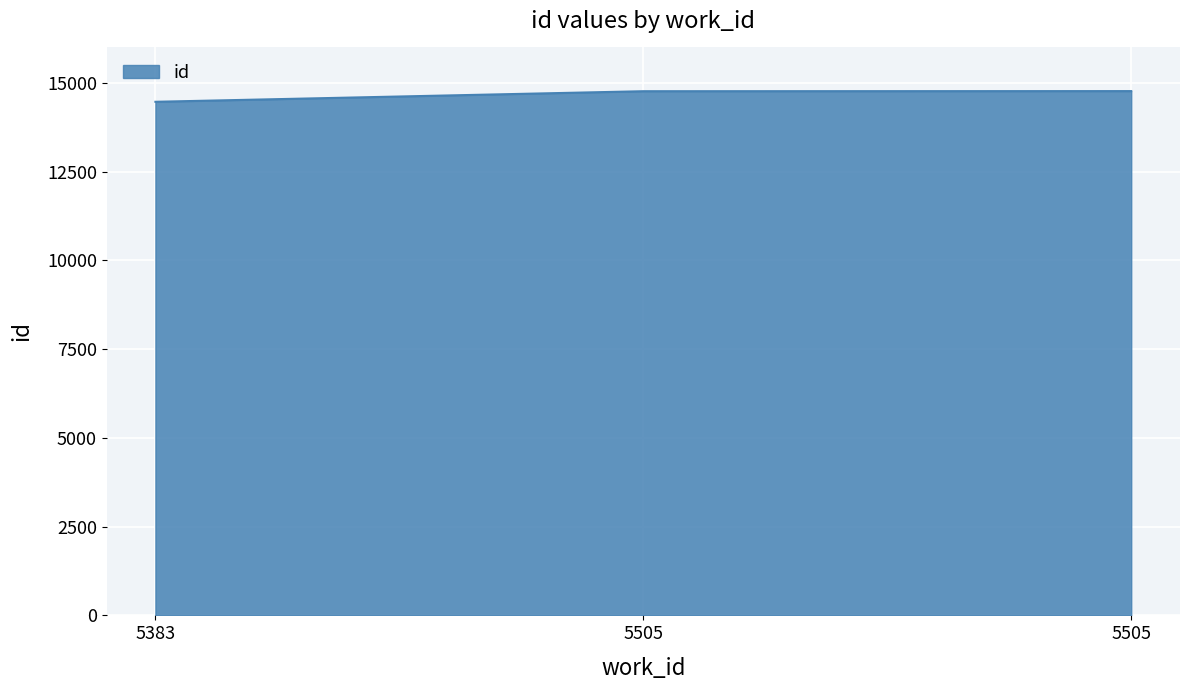

Where is the data nearest to the value 14619?

5505